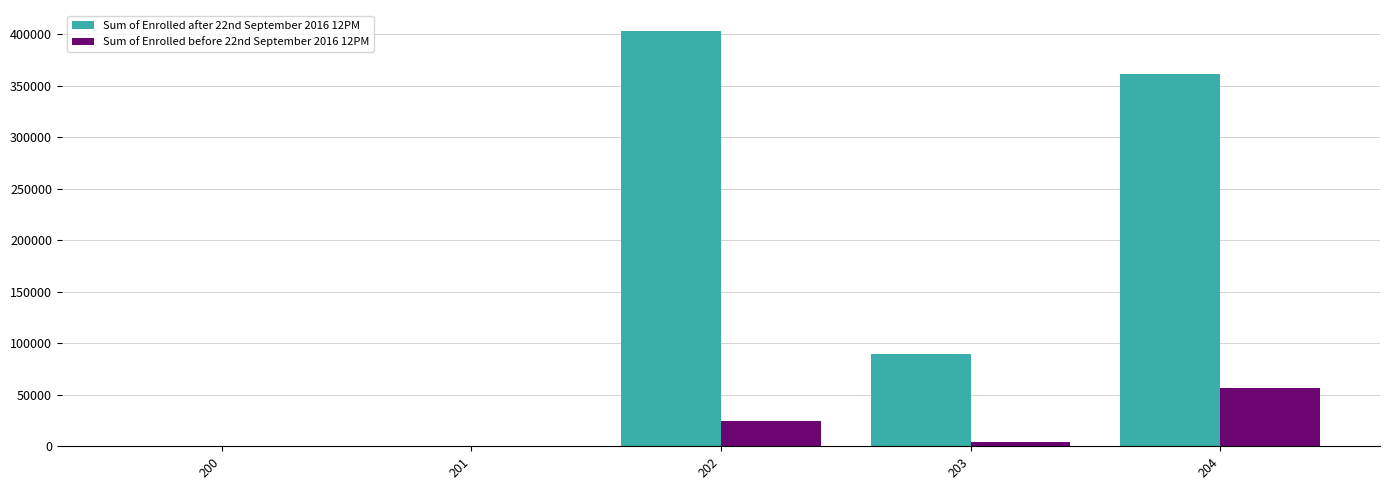

Which series has the largest total across all categories?

Sum of Enrolled after 22nd September 2016 12PM